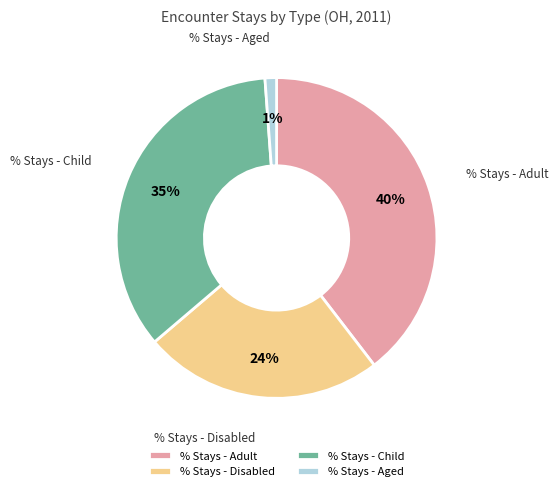

How many slices are in this pie chart?

4